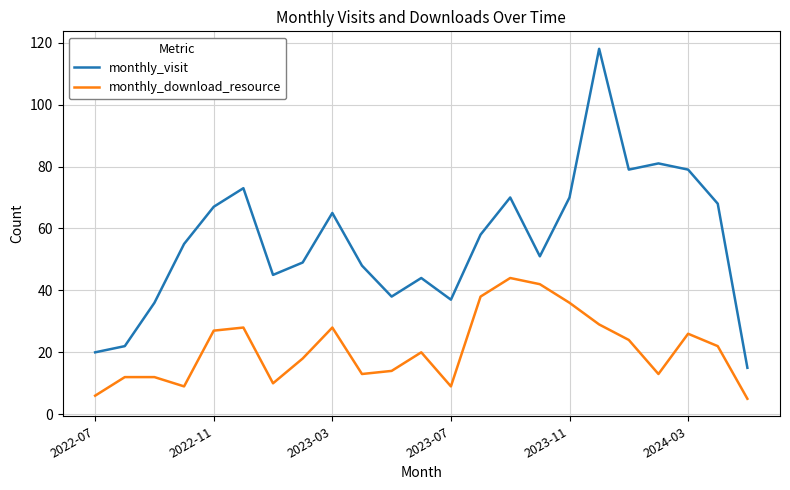

What is the maximum value shown in the chart?

118